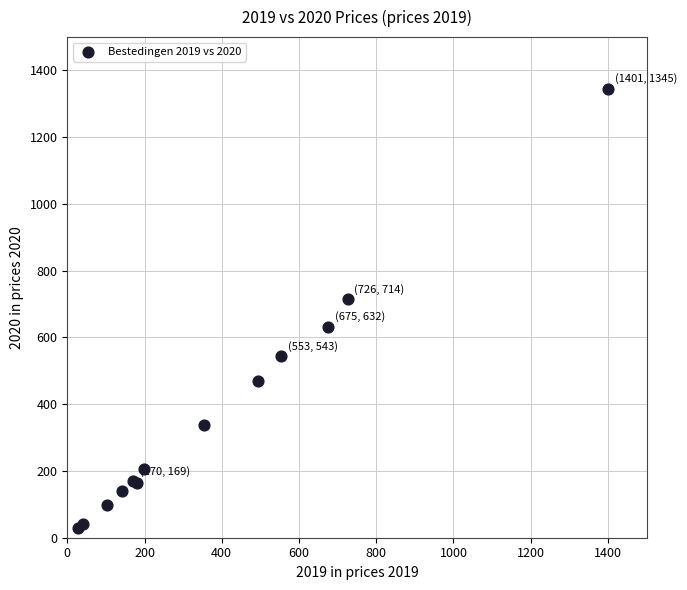

What Y value in the scatter plot is closest to 687?

713.8